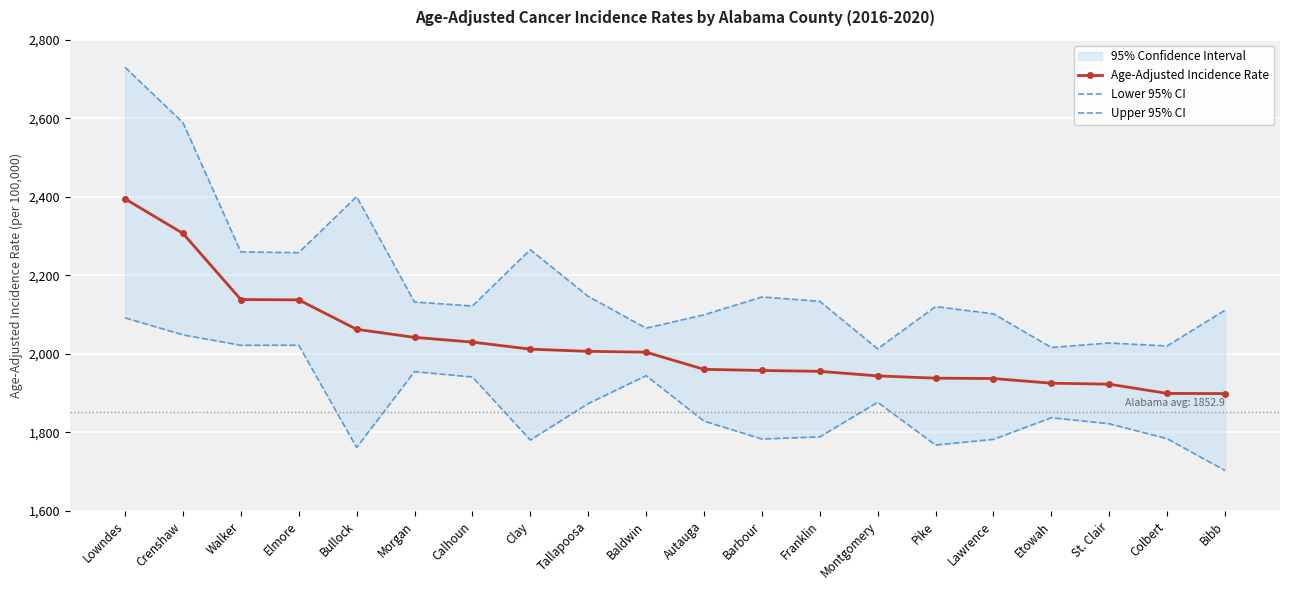

Rank the series at Lawrence from highest to lowest value.

Upper 95% CI, Age-Adjusted Incidence Rate, Lower 95% CI